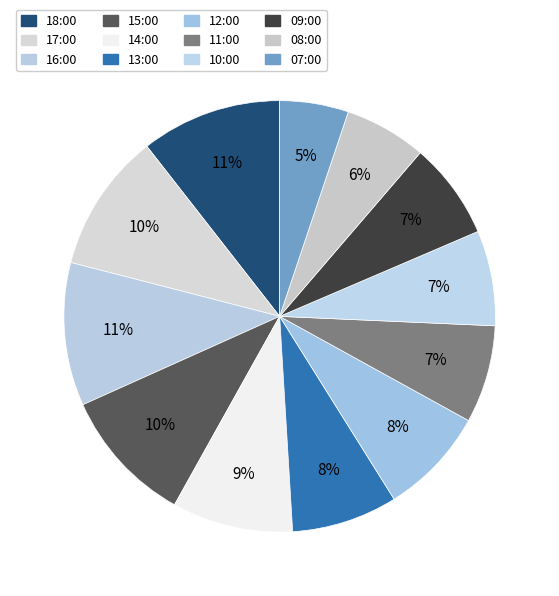

What is the change in value from 17:00 to 15:00?

-0.4